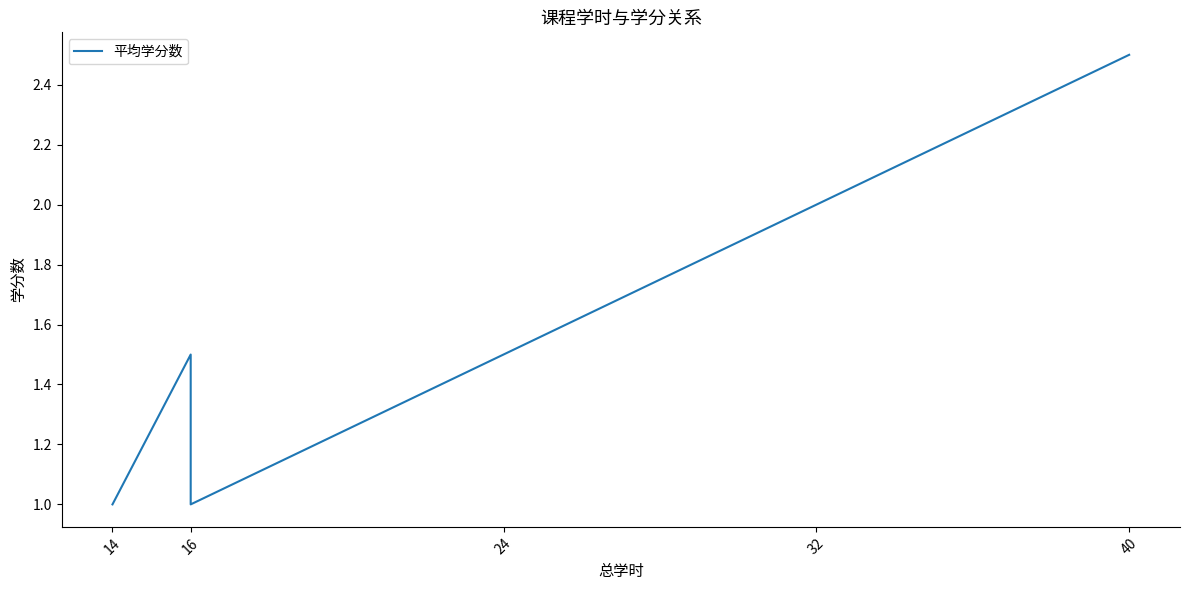

True or false: the data shows 0.2 at 16.

False